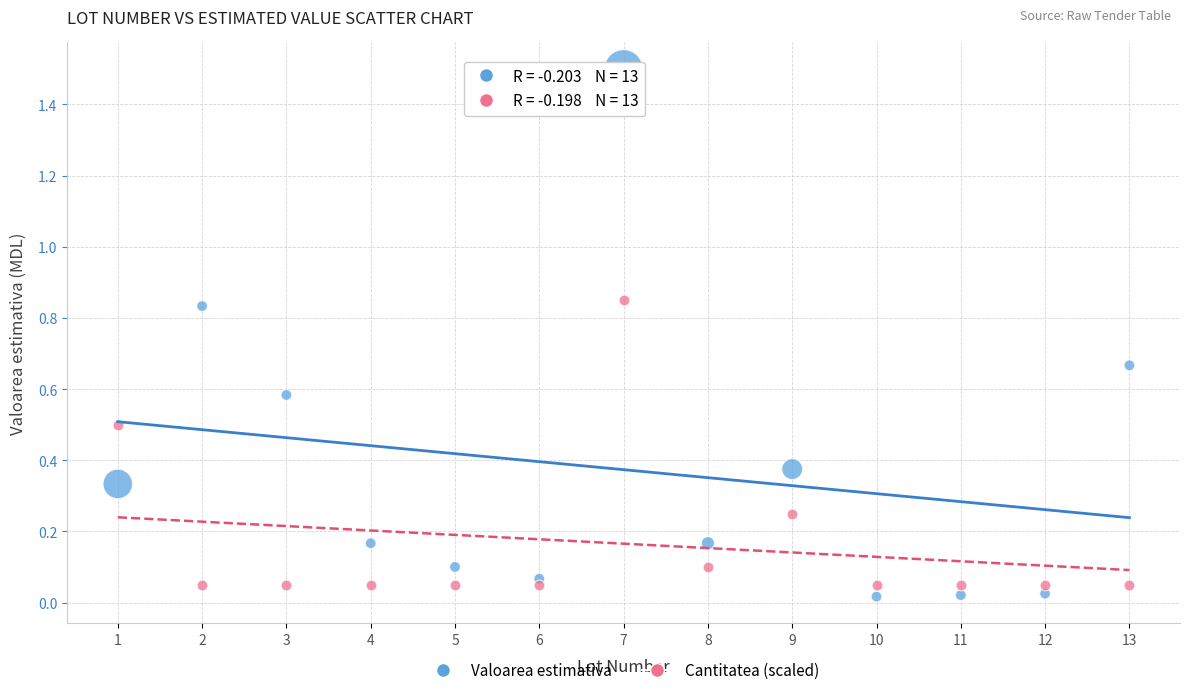

Across all data points, what is the range of Y values (max minus min)?

1.5